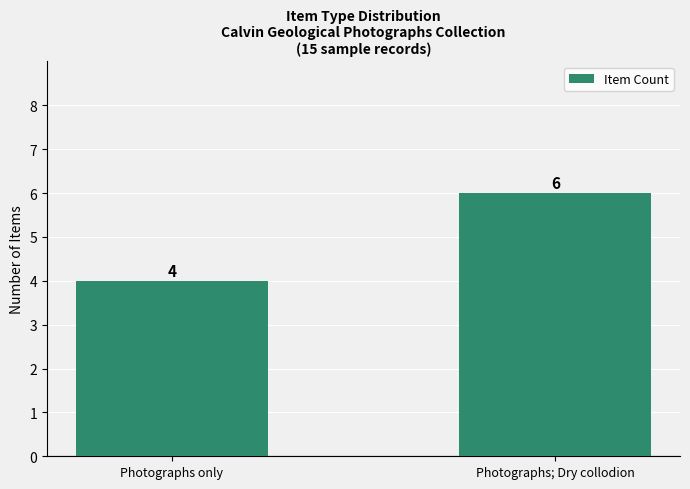

List the labels in order of value, largest first.

Photographs; Dry collodion, Photographs only